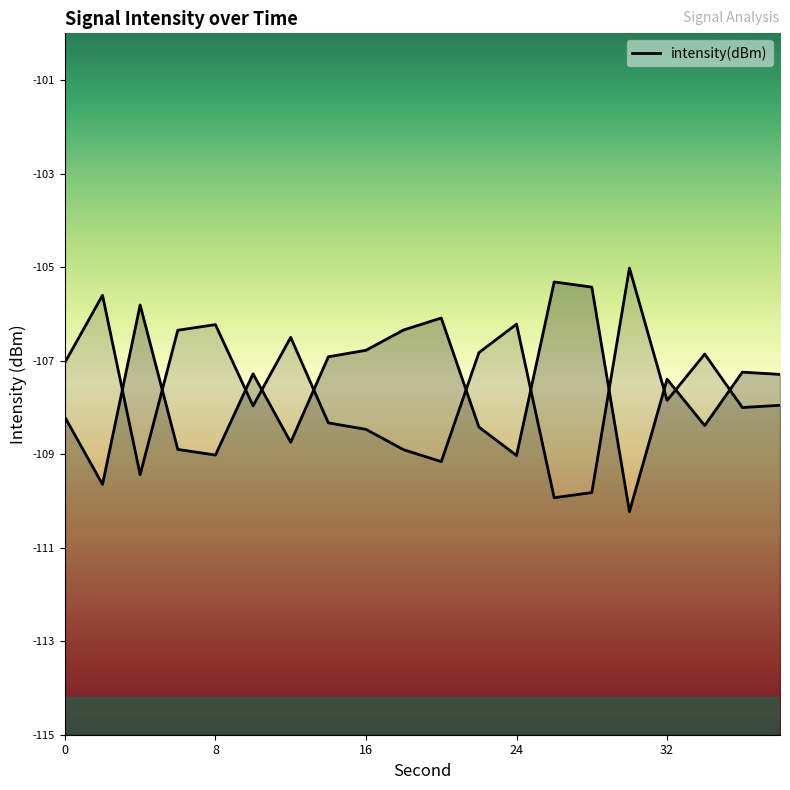

Between 10 and 28, which is larger?

28